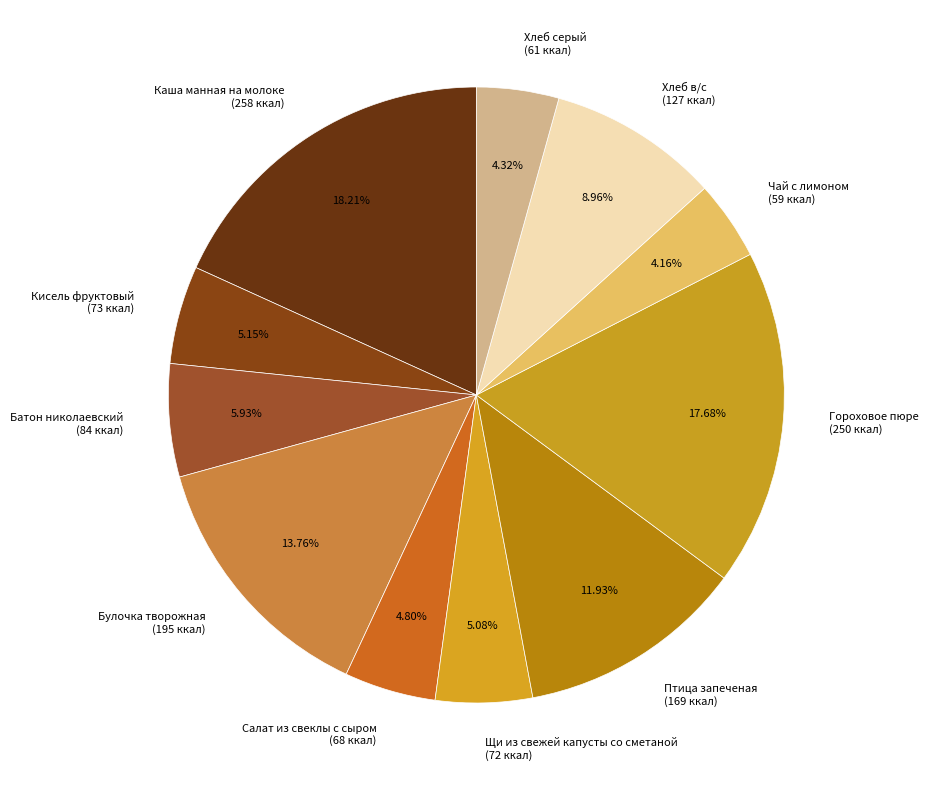

Approximately how many times larger is the value at Батон николаевский compared to Булочка творожная?

0.4